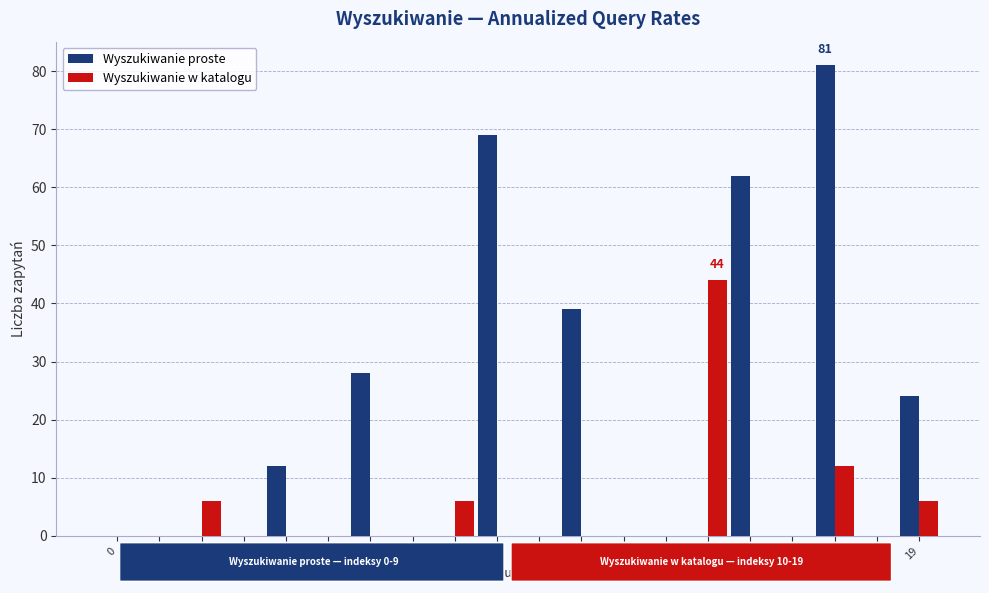

Is it true that Wyszukiwanie proste equals 0 at 0?

True